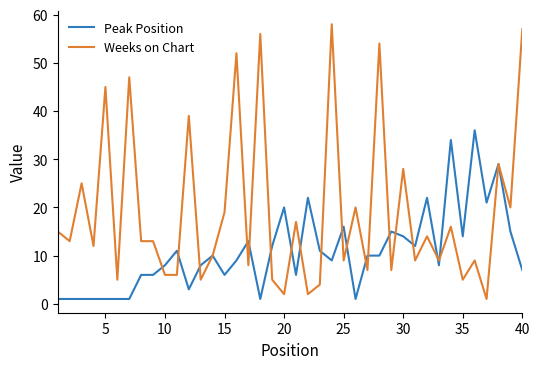

True or false: Weeks on Chart has more than 1 interior local peaks.

True